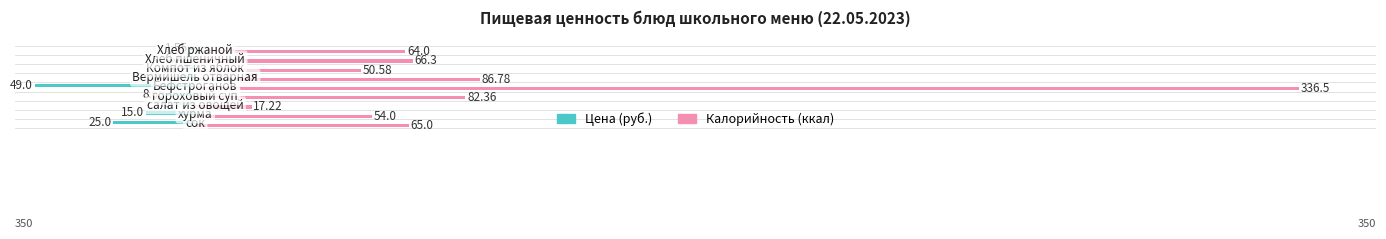

Which series has the largest total across all categories?

Калорийность (ккал)